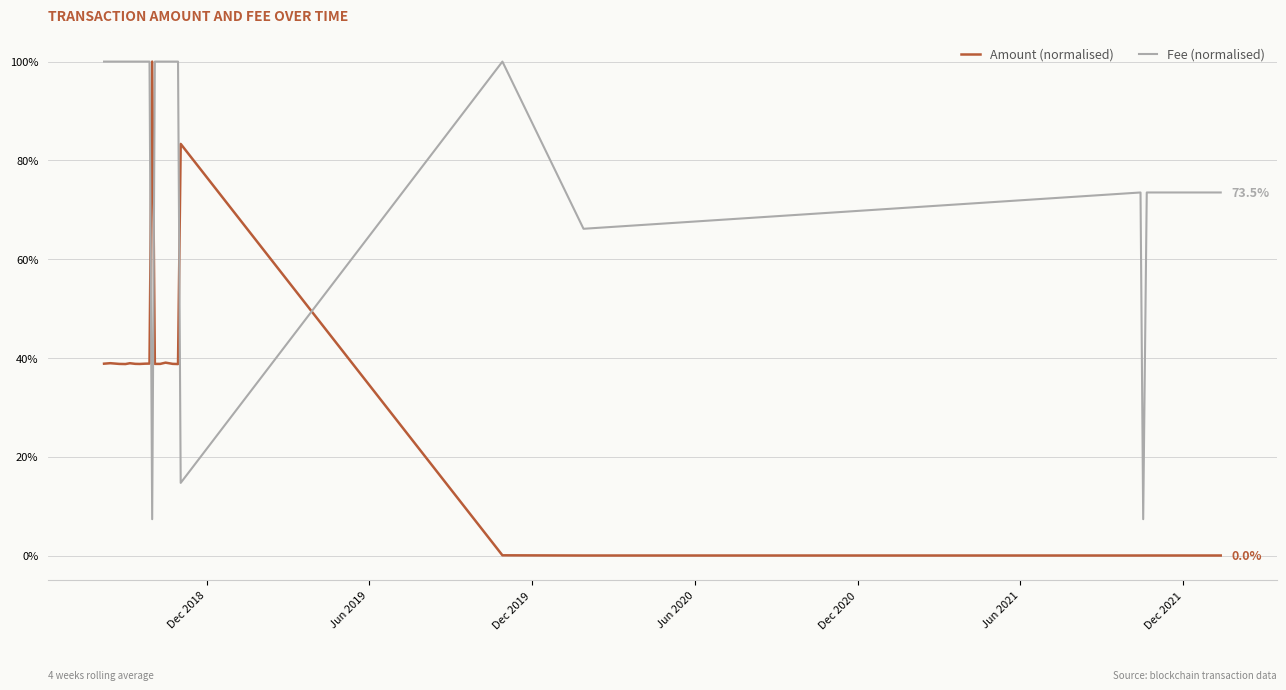

How many intersections are there between Amount (normalised) and Fee (normalised)?

4